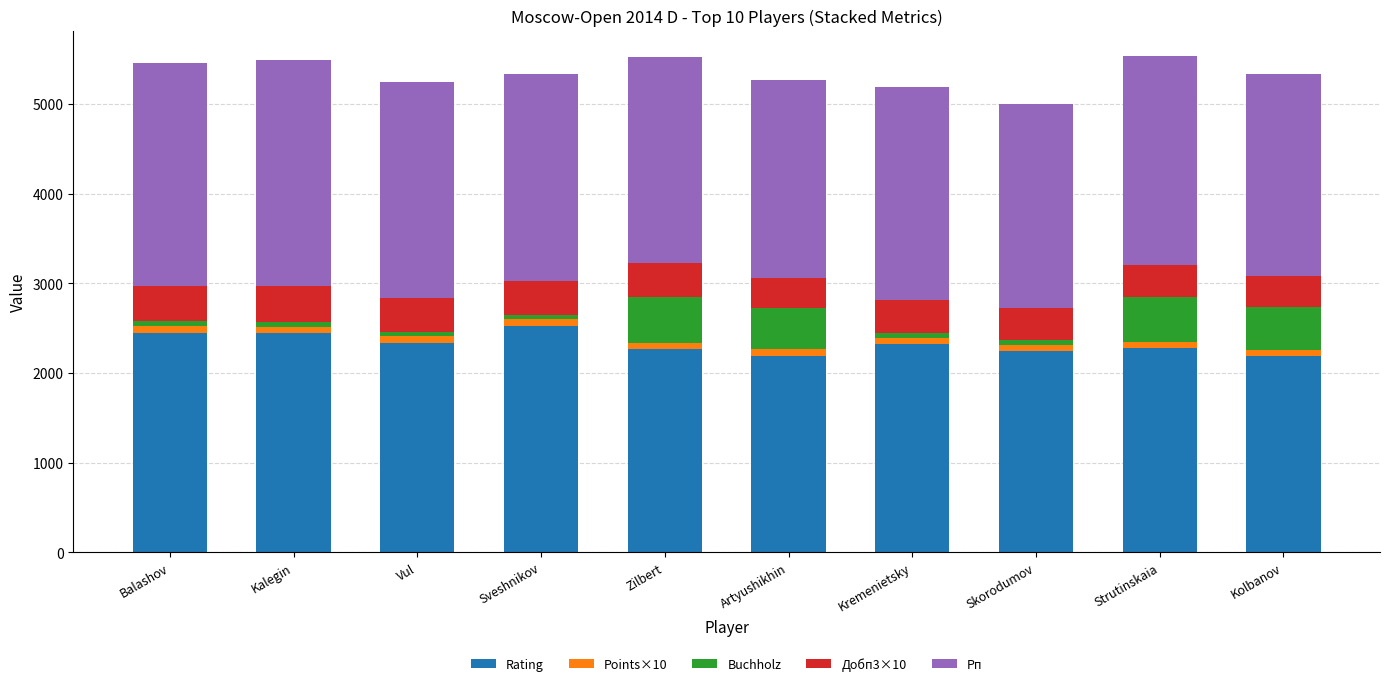

What is the minimum value for Rating?

2191